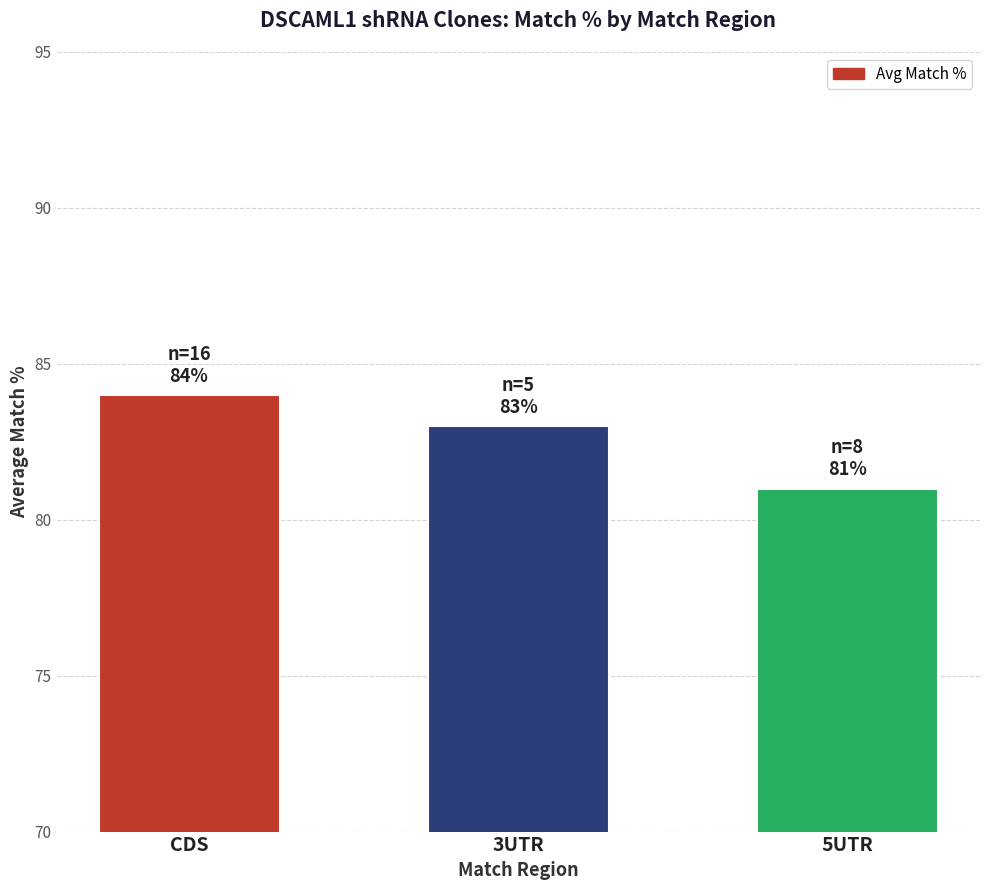

Approximately how many times larger is the value at CDS compared to 3UTR?

1.0